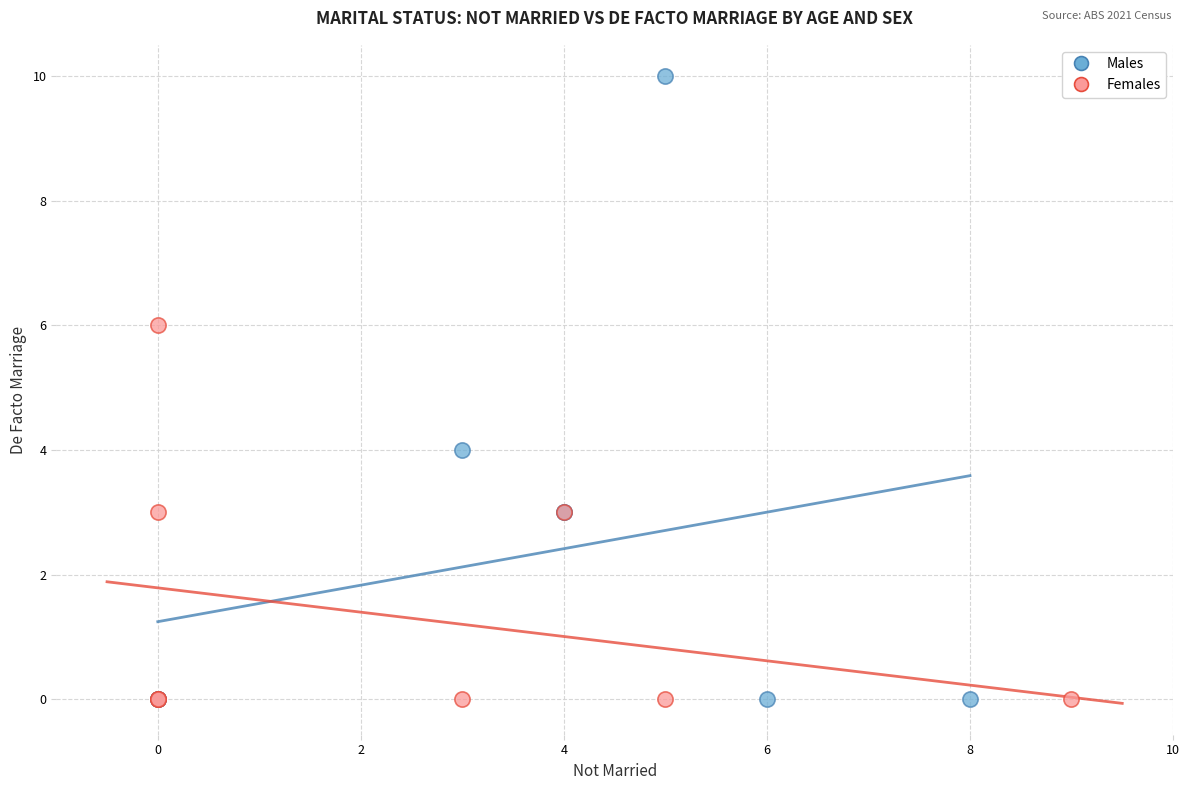

Which series reaches the maximum Y coordinate?

Males